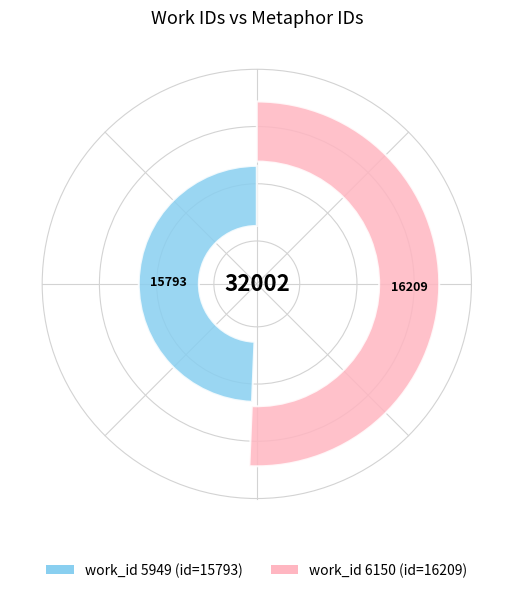

True or false: 5949 accounts for 38% of the total.

False